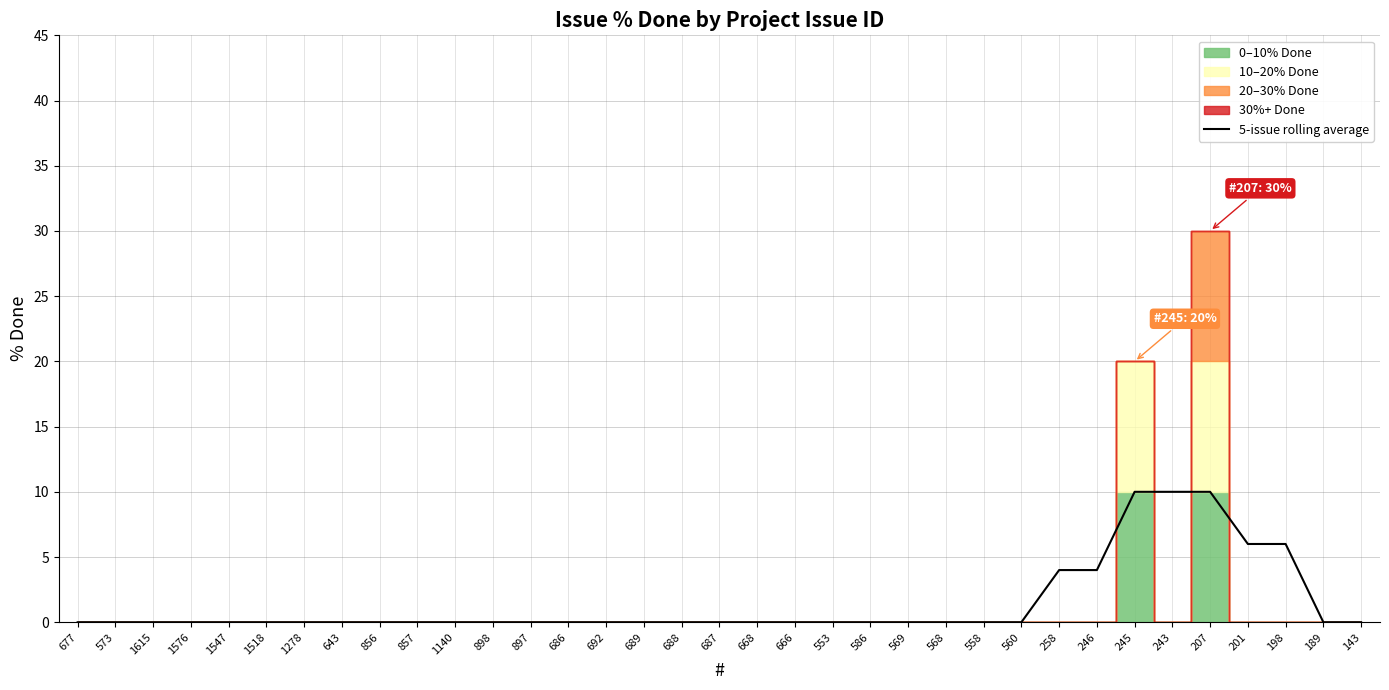

How many lines are shown in the chart?

1